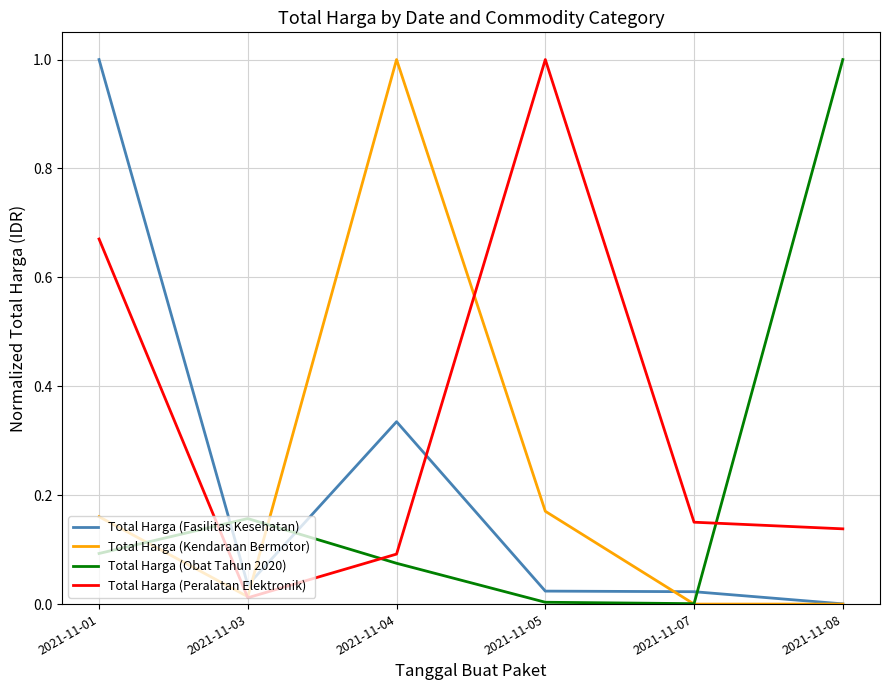

After their last crossing, which series has the higher values: Total Harga (Peralatan Elektronik) or Total Harga (Fasilitas Kesehatan)?

Total Harga (Peralatan Elektronik)